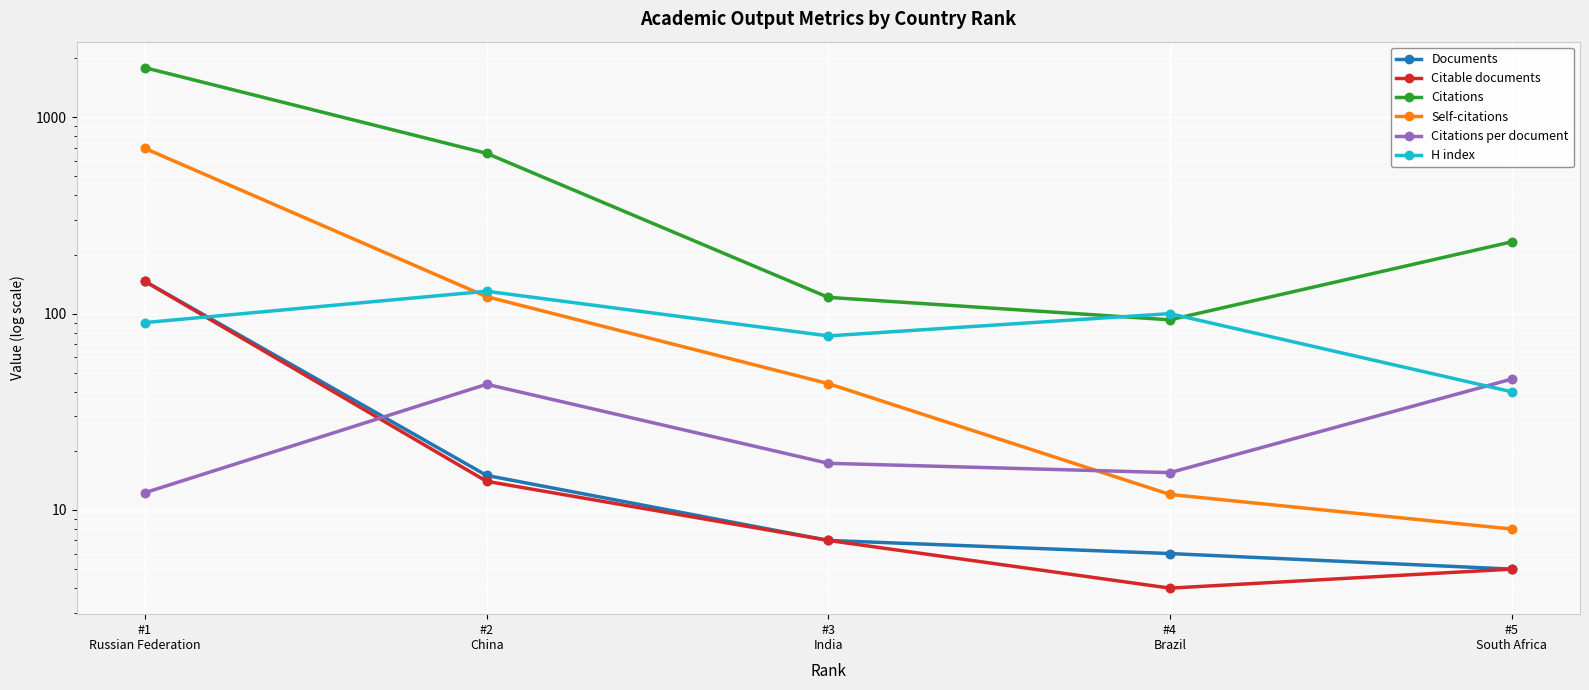

Which series reaches the minimum Y coordinate?

Citable documents